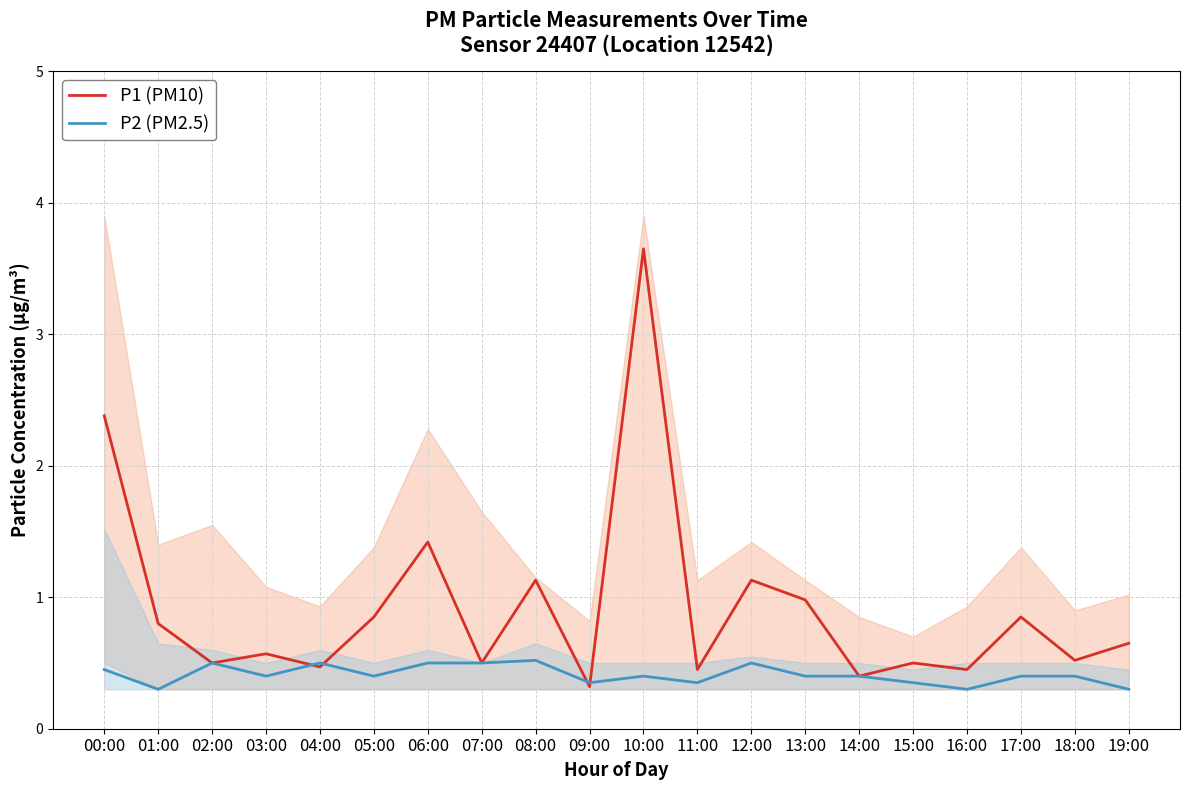

What is the maximum value shown in the chart?

3.6